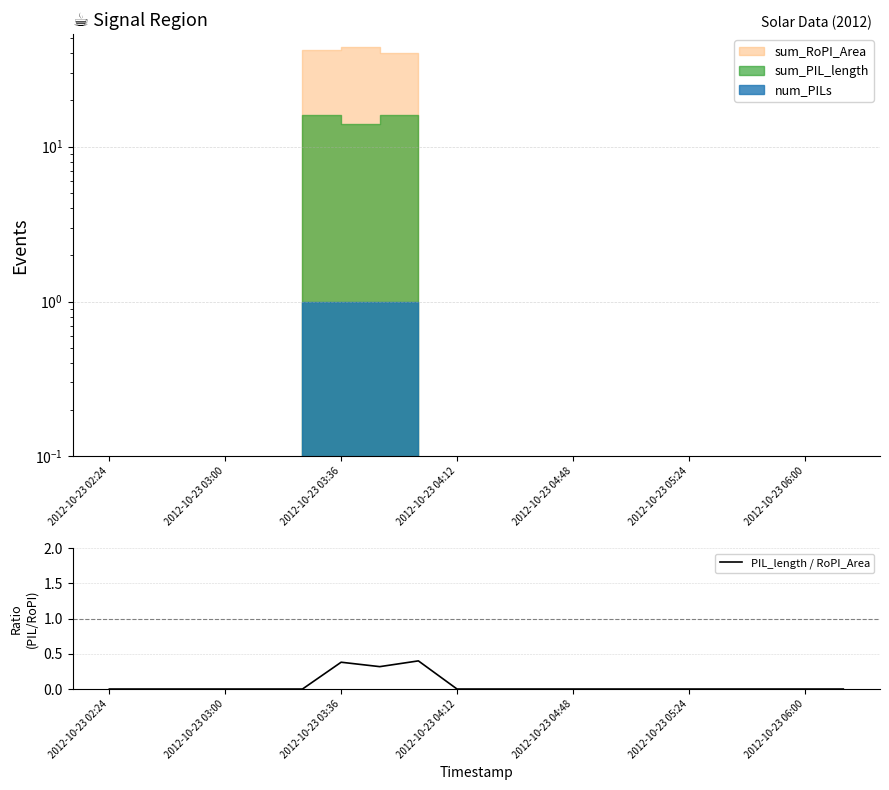

Is it true that PIL_length / RoPI_Area equals 0.0 at 2012-10-23 03:00?

True